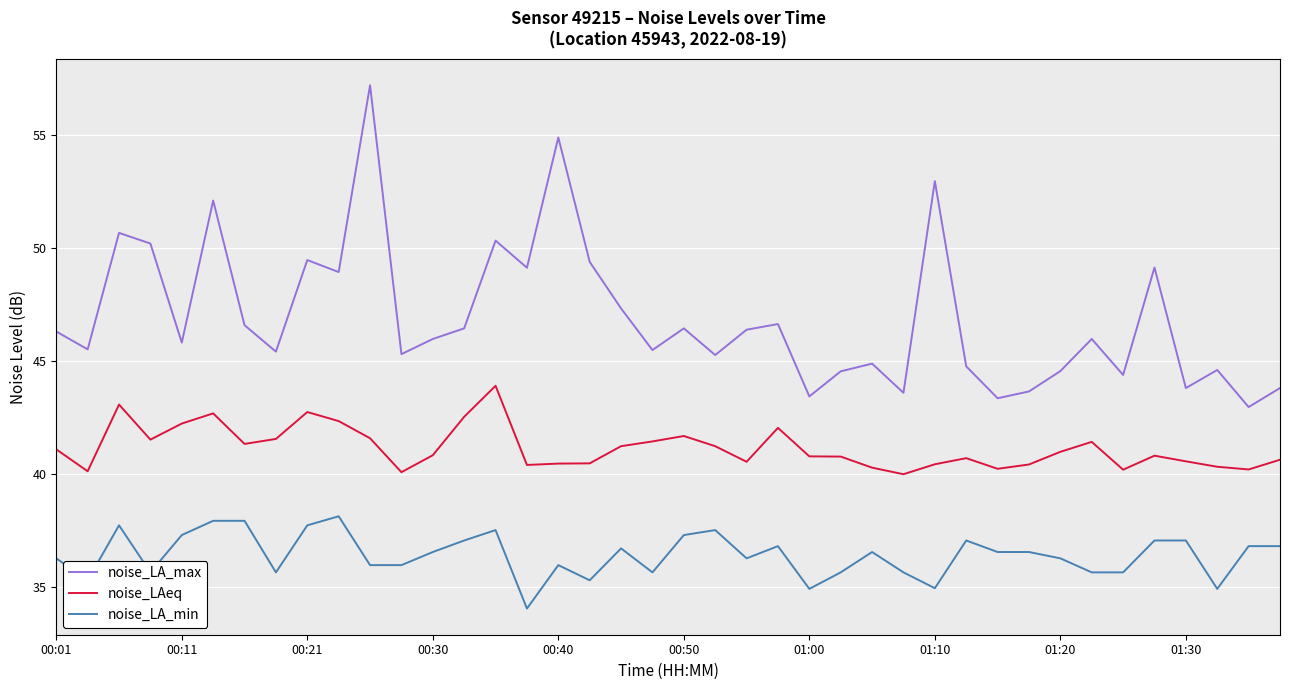

True or false: noise_LAeq and noise_LA_max cross at least once.

False